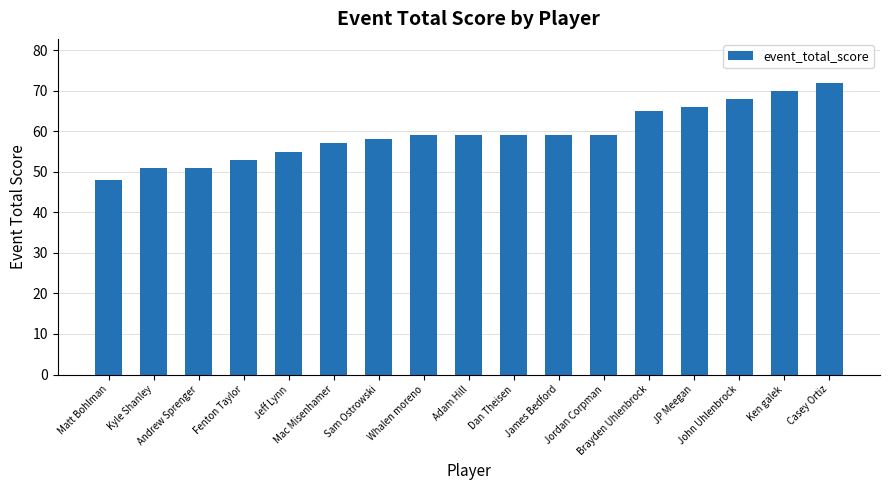

What is the difference between the values at Jeff Lynn and James Bedford?

4